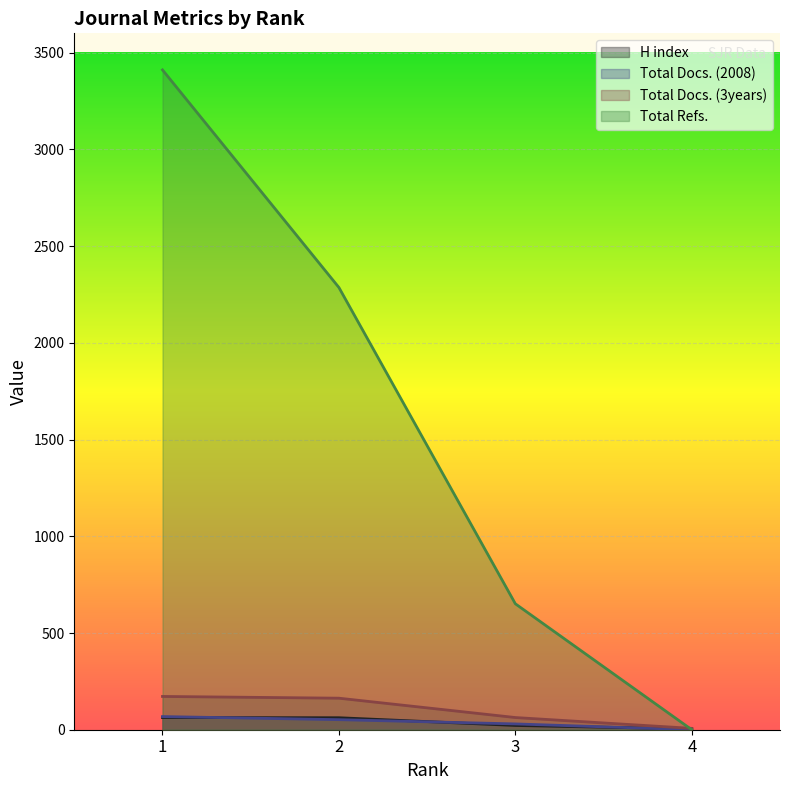

How many lines are shown in the chart?

4